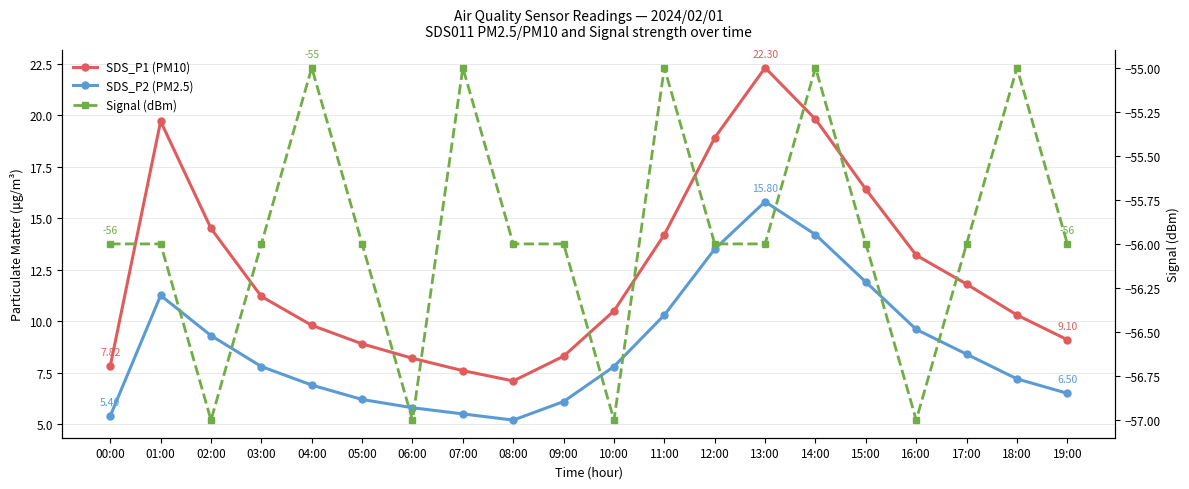

What is the difference between the highest and lowest values at 08:00?

63.1